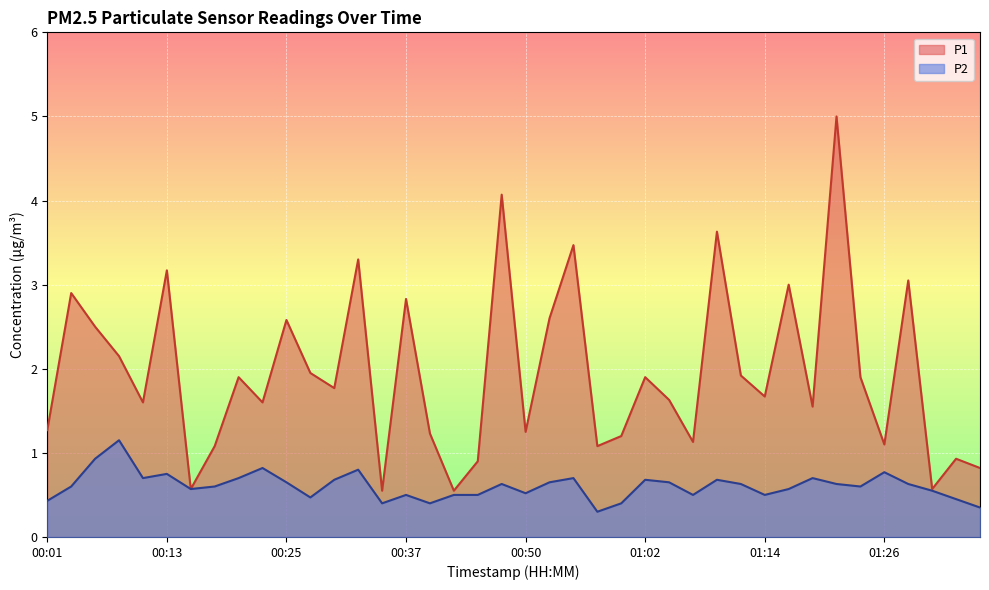

In P1, how many points are lower than both neighbors (excluding endpoints)?

13